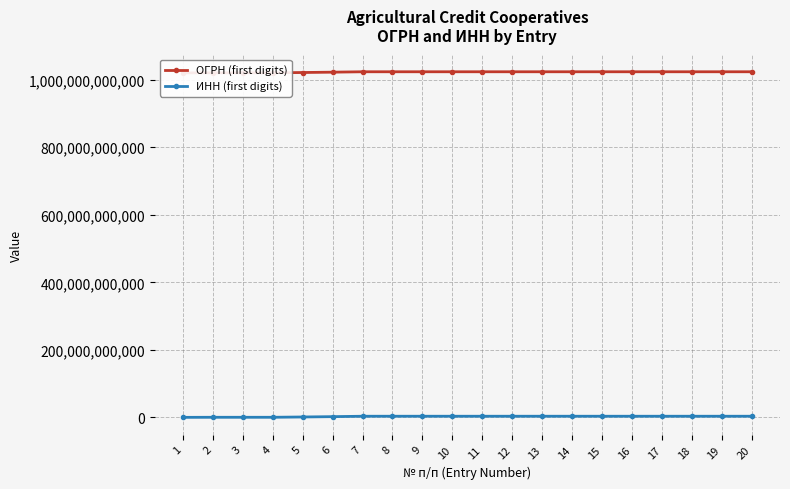

Rank the series at 19 from highest to lowest value.

ОГРН (first digits), ИНН (first digits)